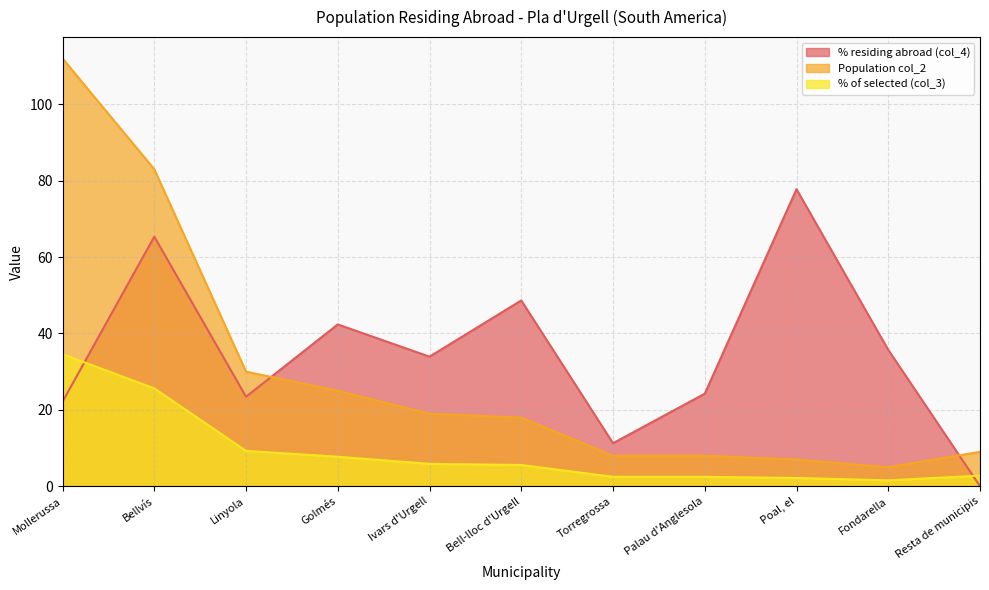

What position from the left is Fondarella?

10